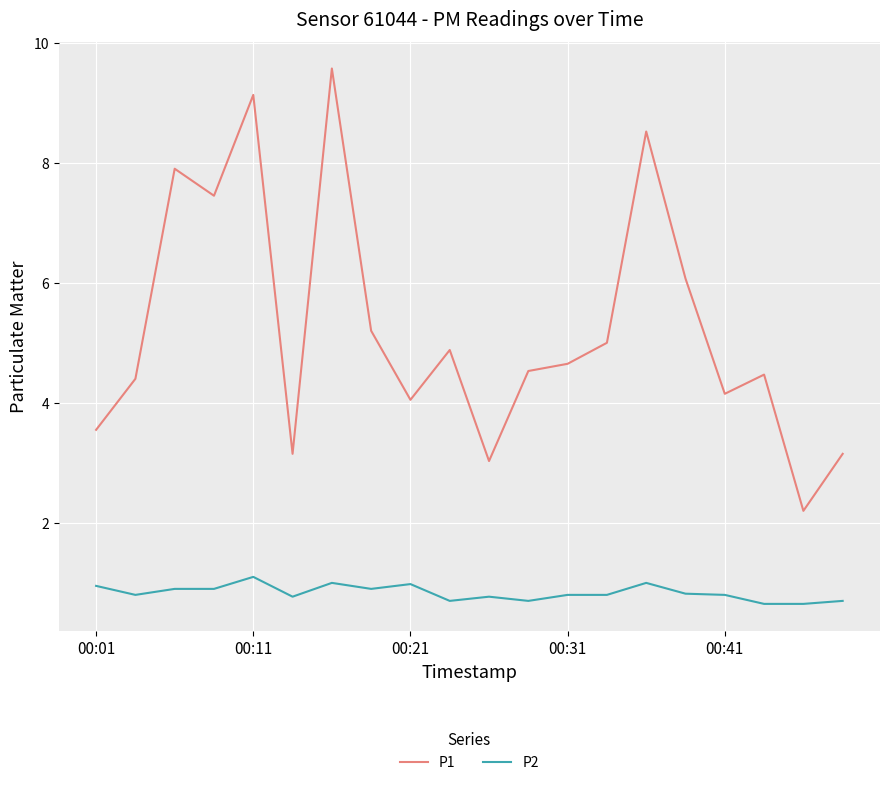

What is the smallest value displayed?

0.7